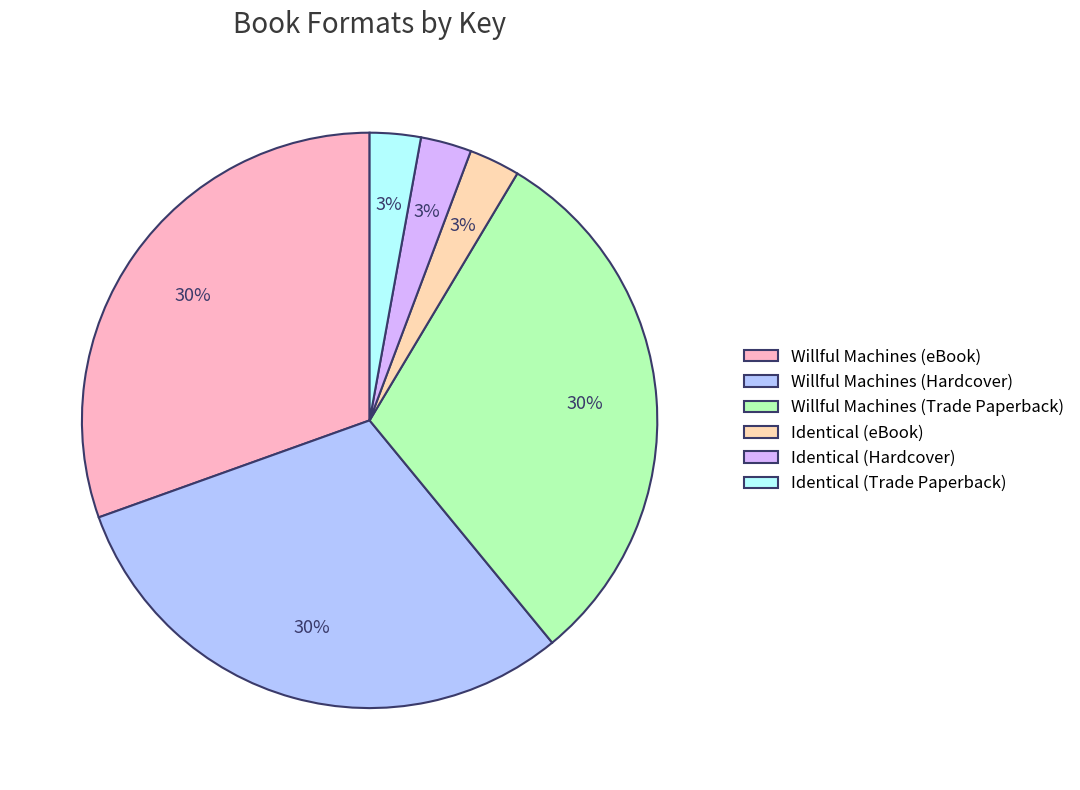

Is Willful Machines (Trade Paperback) the majority of the pie?

No